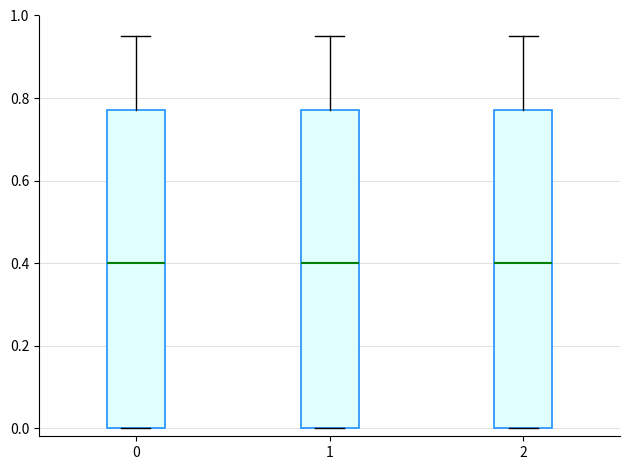

Reading left to right, transcribe this box plot: for each box, give where its median line is, the range the box spans, and where its two whiskers end, as read against the y-axis. The values are not printed on the chart, so give them approximately, as read against the axis.

0: median 0.40, box 0.00 to 0.78, whiskers 0.00 to 0.96
1: median 0.40, box 0.00 to 0.78, whiskers 0.00 to 0.96
2: median 0.40, box 0.00 to 0.78, whiskers 0.00 to 0.96